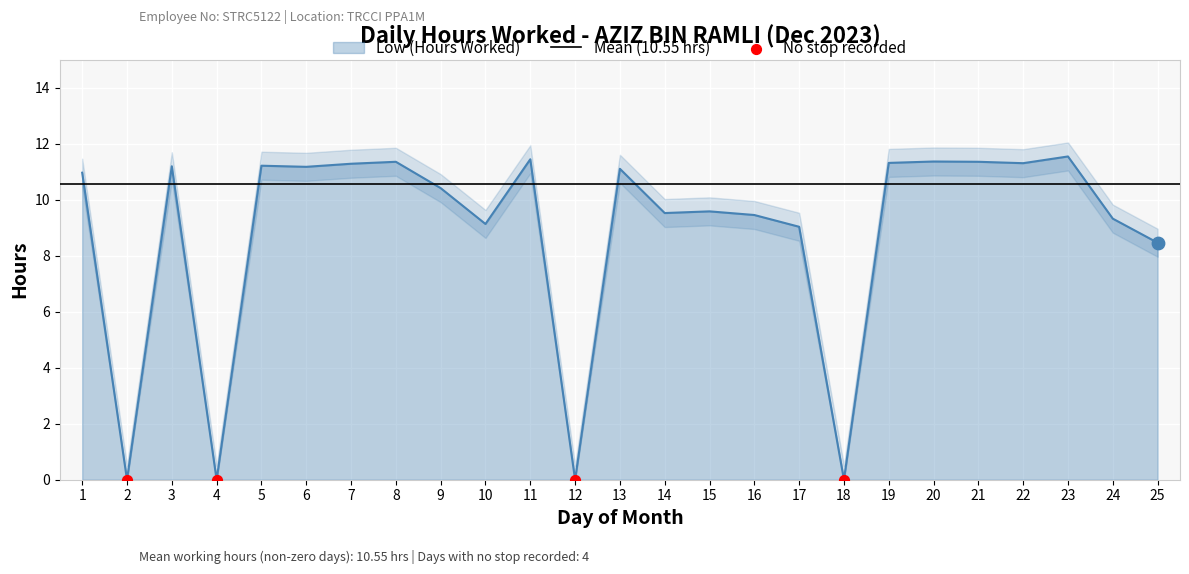

What is the change in value from 23 to 25?

-3.1